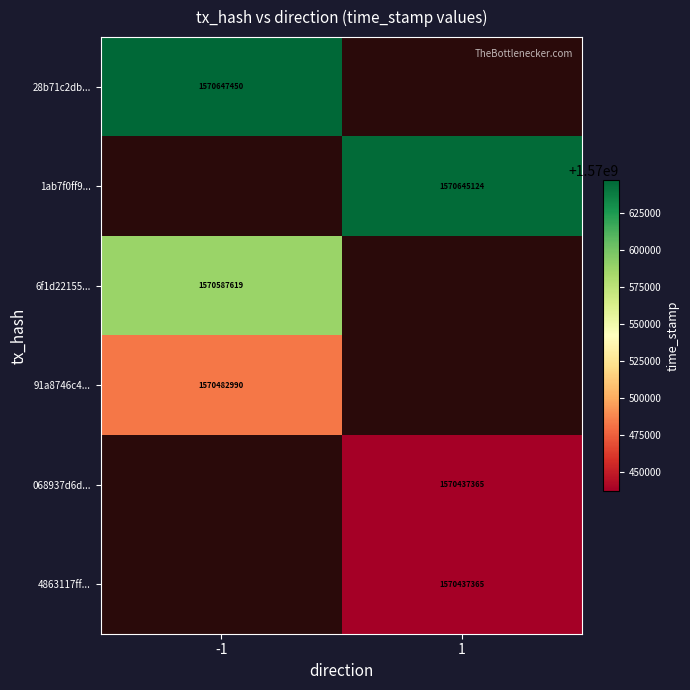

True or false: 068937d6d... has a value of 477348838.7 at 1.

False